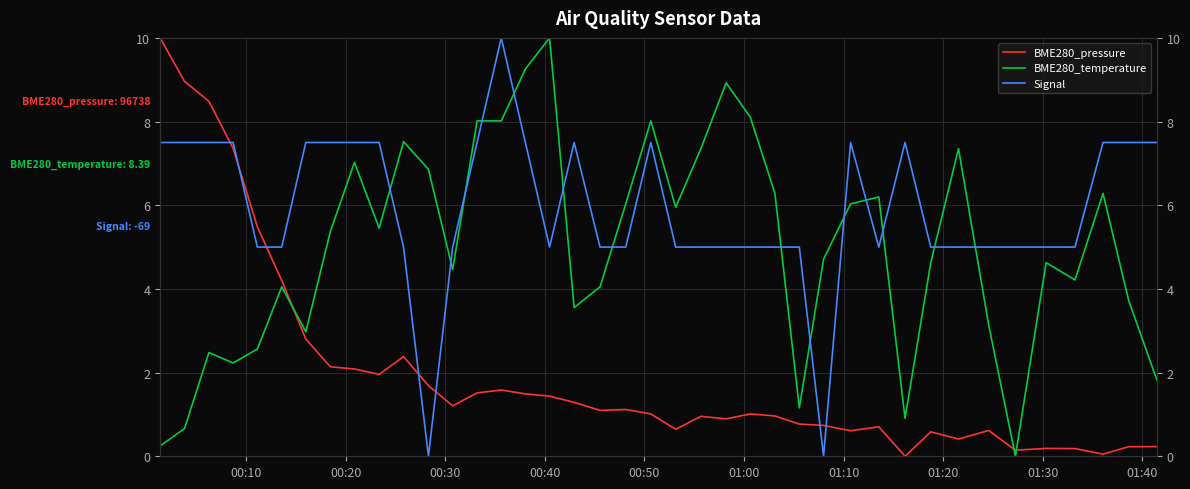

The Signal series shows 11.0 at 00:30. True or false?

False